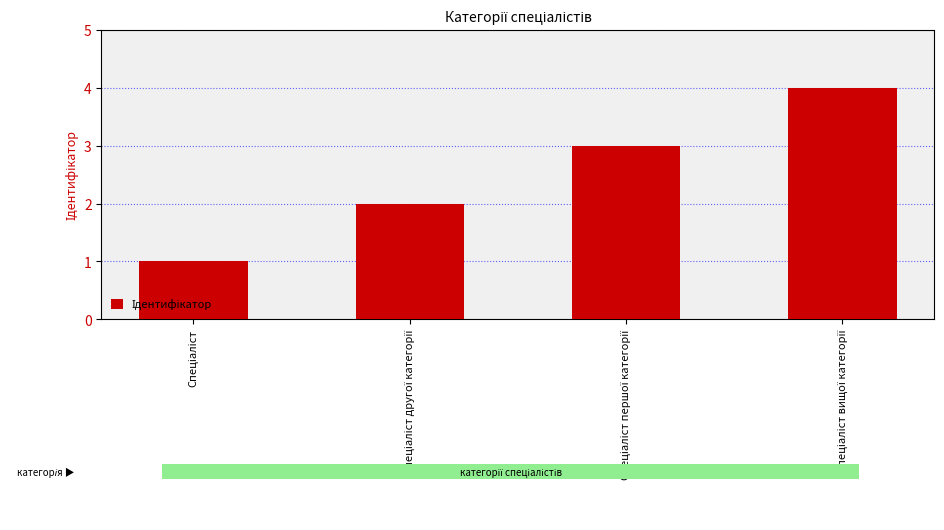

How many values are below 3?

2